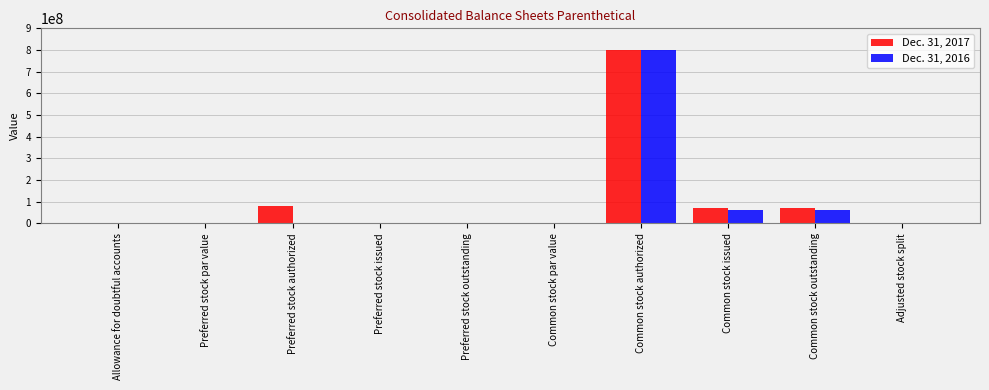

Count the number of categories in the chart.

10